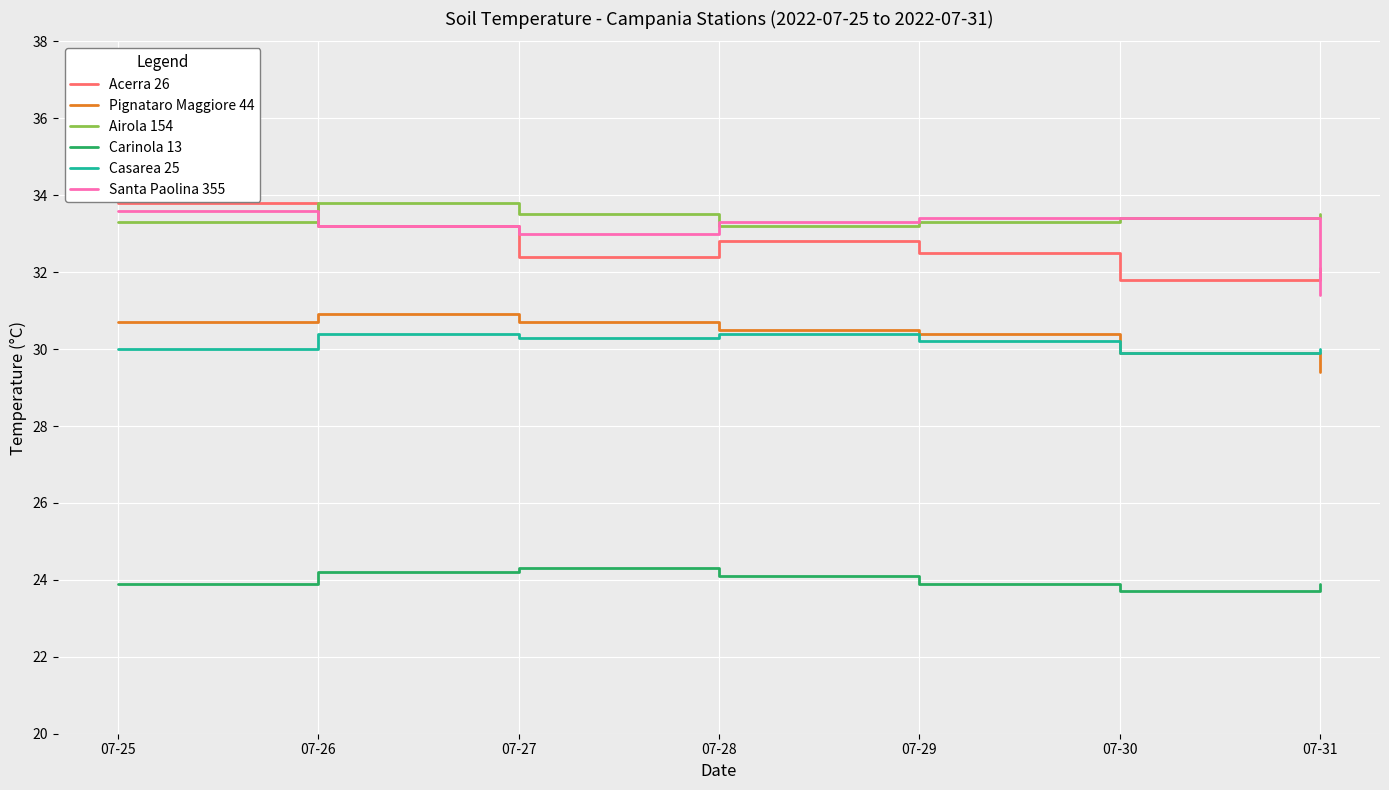

True or false: Casarea 25 and Carinola 13 cross at least once.

False